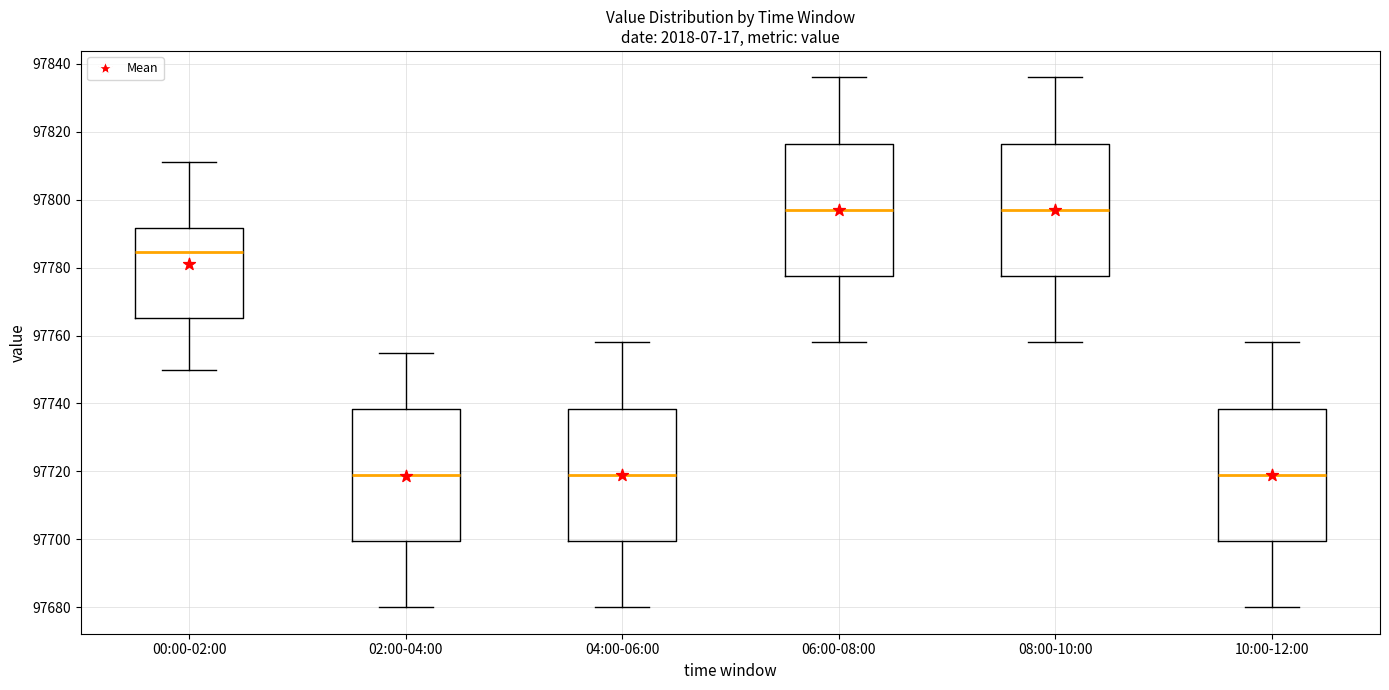

Reading left to right, transcribe this box plot: for each box, give where its median line is, the range the box spans, and where its two whiskers end, as read against the y-axis. The values are not printed on the chart, so give them approximately, as read against the axis.

00:00-02:00: median 97784, box 97766 to 97792, whiskers 97750 to 97812
02:00-04:00: median 97720, box 97700 to 97738, whiskers 97680 to 97756
04:00-06:00: median 97720, box 97700 to 97738, whiskers 97680 to 97758
06:00-08:00: median 97798, box 97778 to 97816, whiskers 97758 to 97836
08:00-10:00: median 97798, box 97778 to 97816, whiskers 97758 to 97836
10:00-12:00: median 97720, box 97700 to 97738, whiskers 97680 to 97758